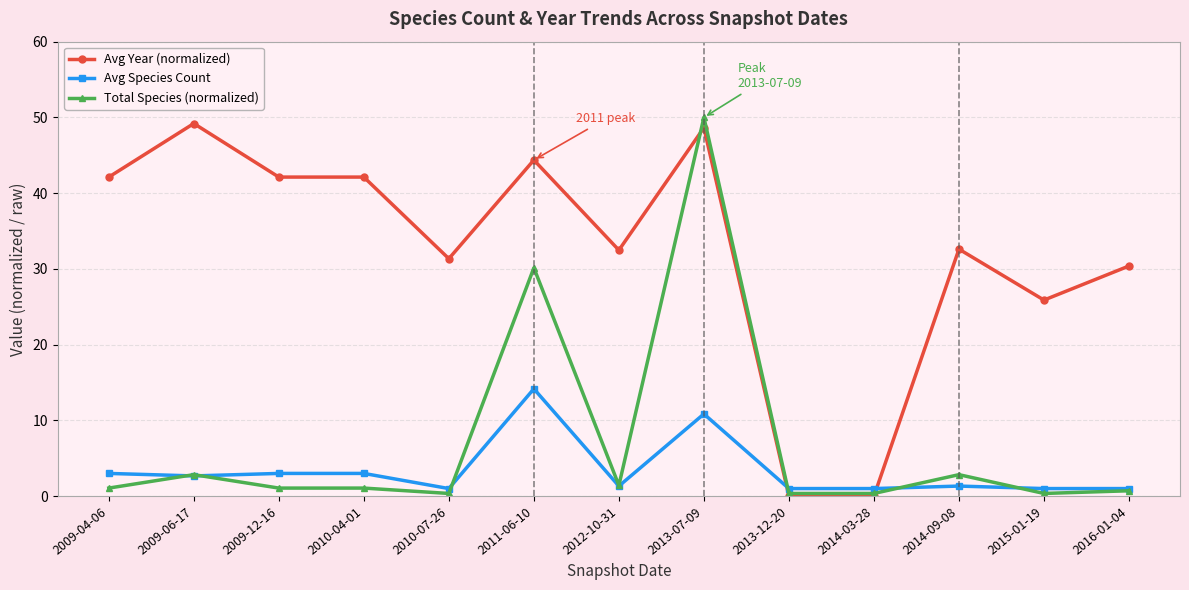

Rank the series by their maximum value, from highest to lowest.

Total Species (normalized), Avg Year (normalized), Avg Species Count